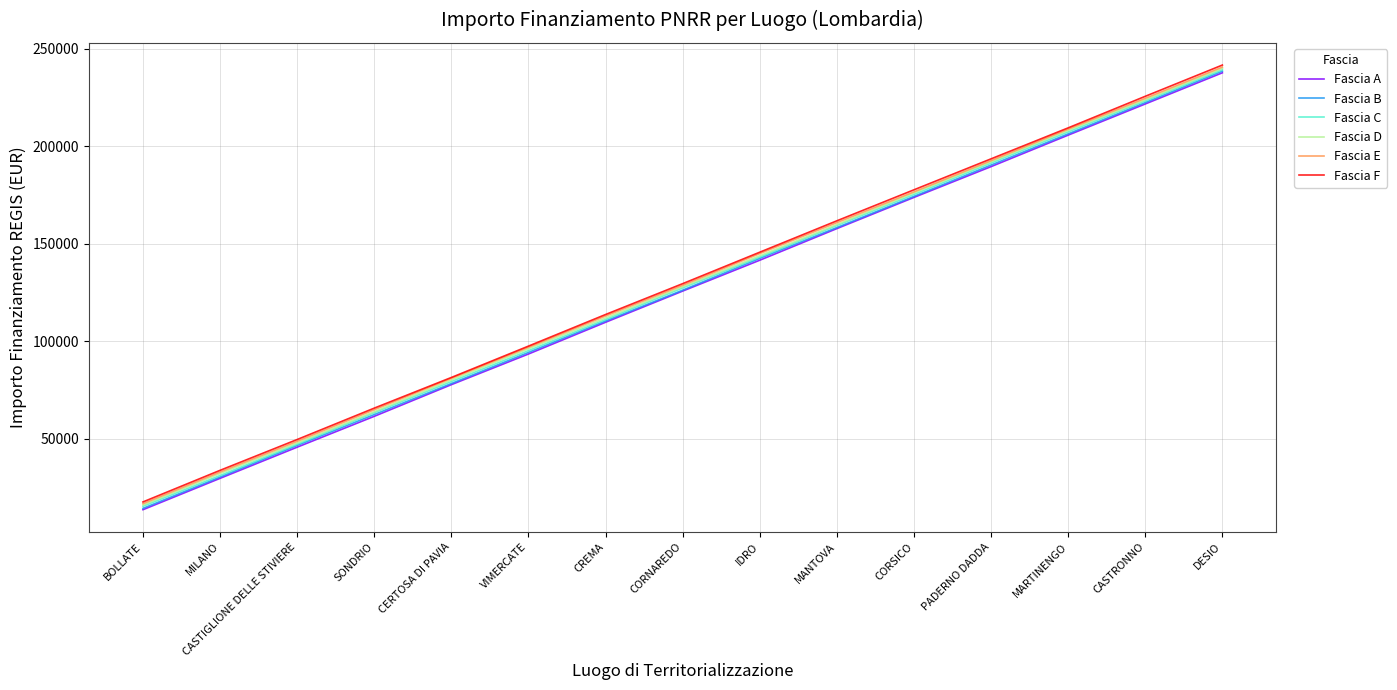

The value of Fascia F at PADERNO DADDA is 193566. True or false?

True